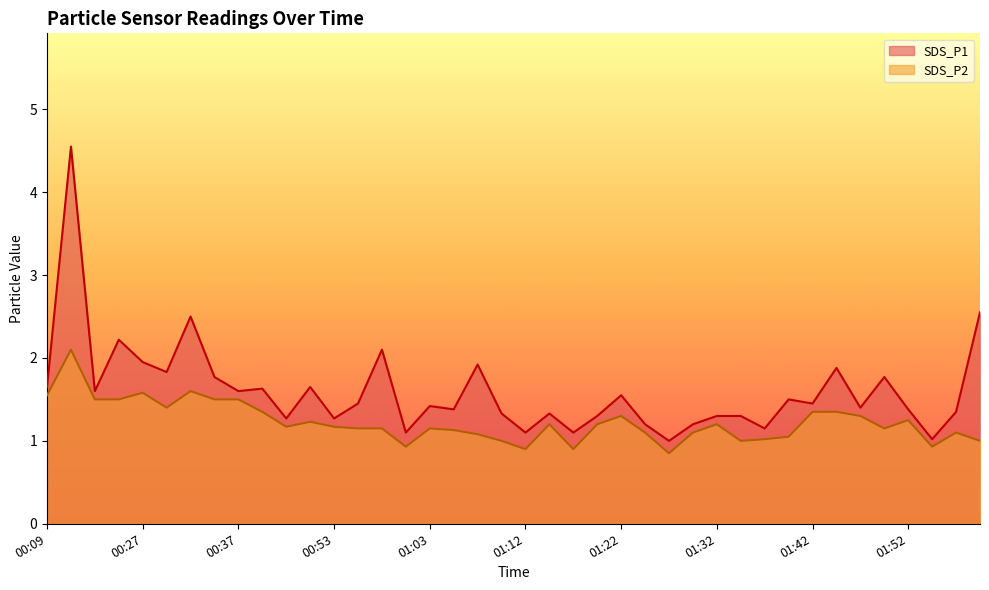

Is it true that SDS_P2 equals 1.1 at 01:25?

True